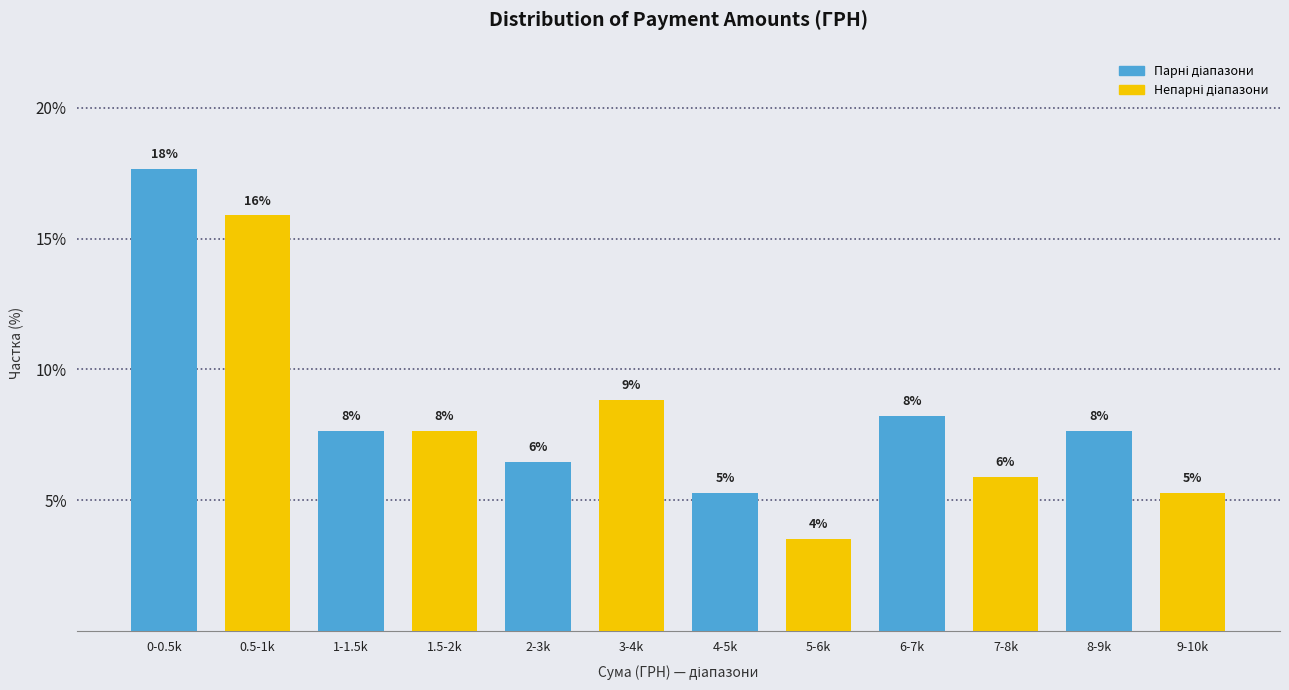

Are the bars horizontal?

No